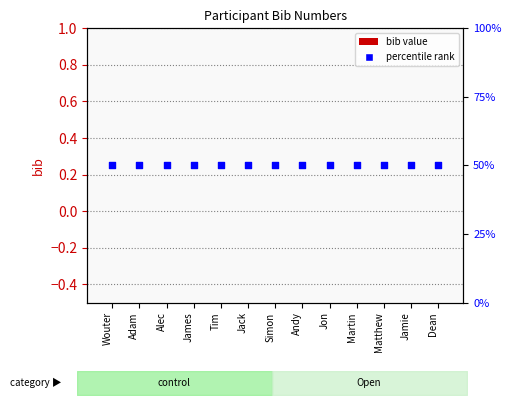

Which series reaches the maximum Y coordinate?

percentile rank